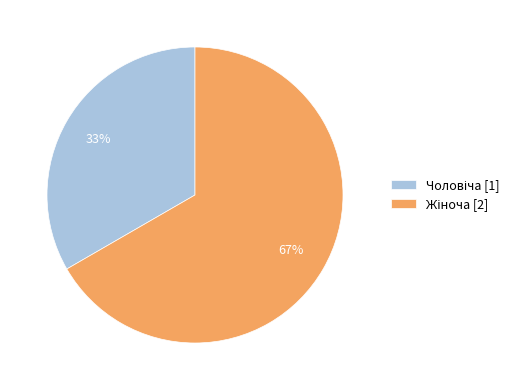

To the nearest percent, what is the average slice percentage?

50%